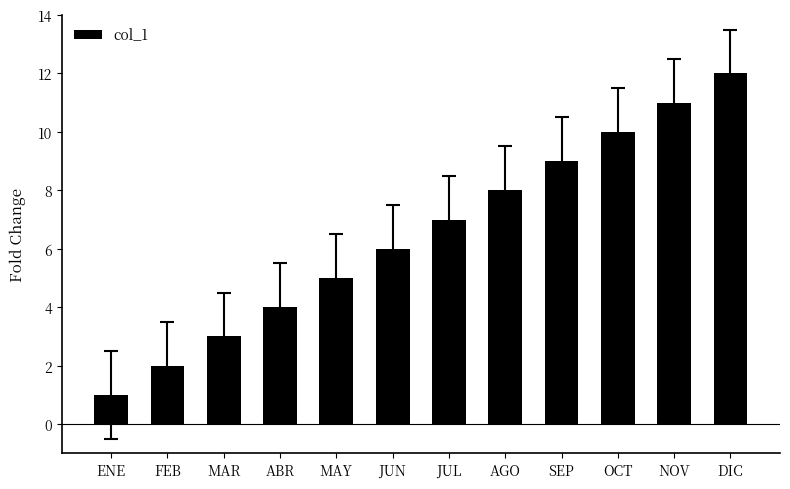

At which category does the chart reach its minimum across all series?

ENE